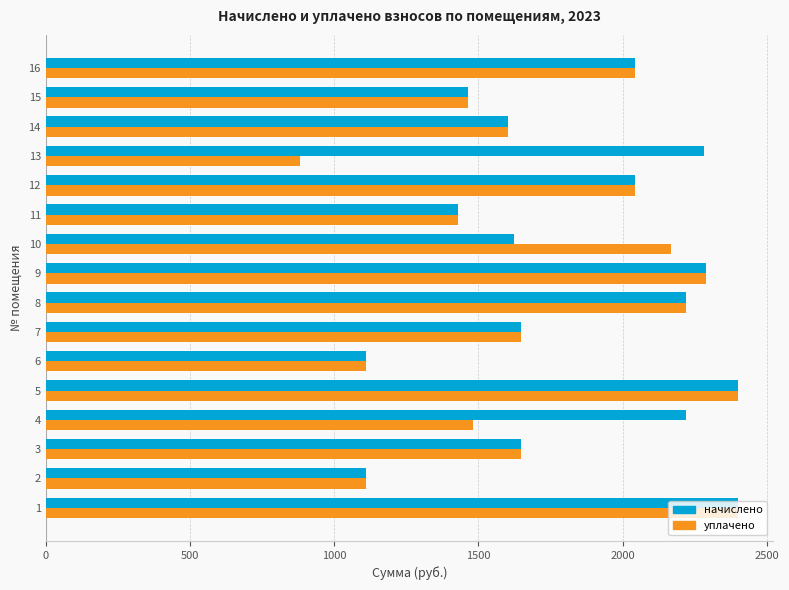

Which series has the largest range (max minus min)?

уплачено